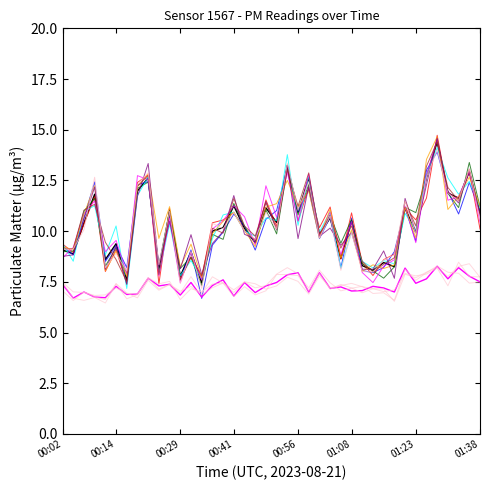

Is this an area chart (filled region under the line)?

No